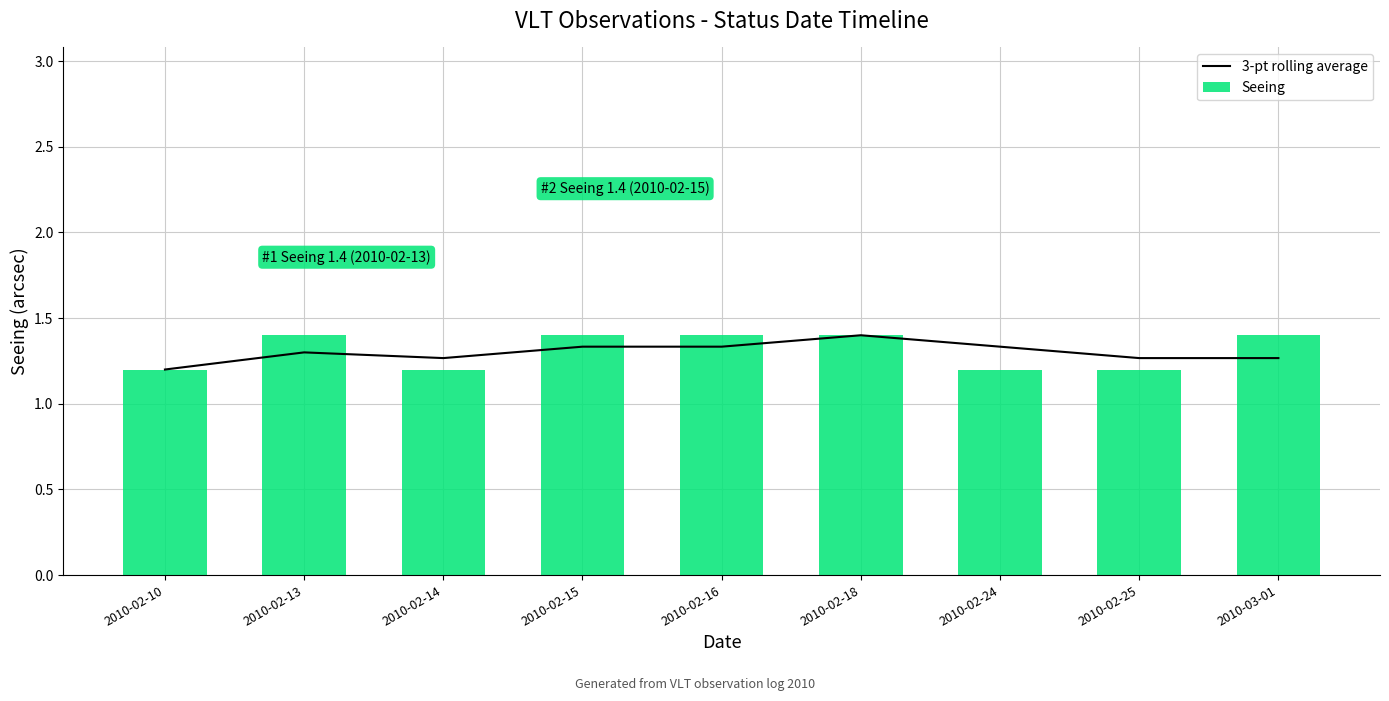

Is it true that 3-pt rolling average equals 0.8 at 2010-02-14?

False